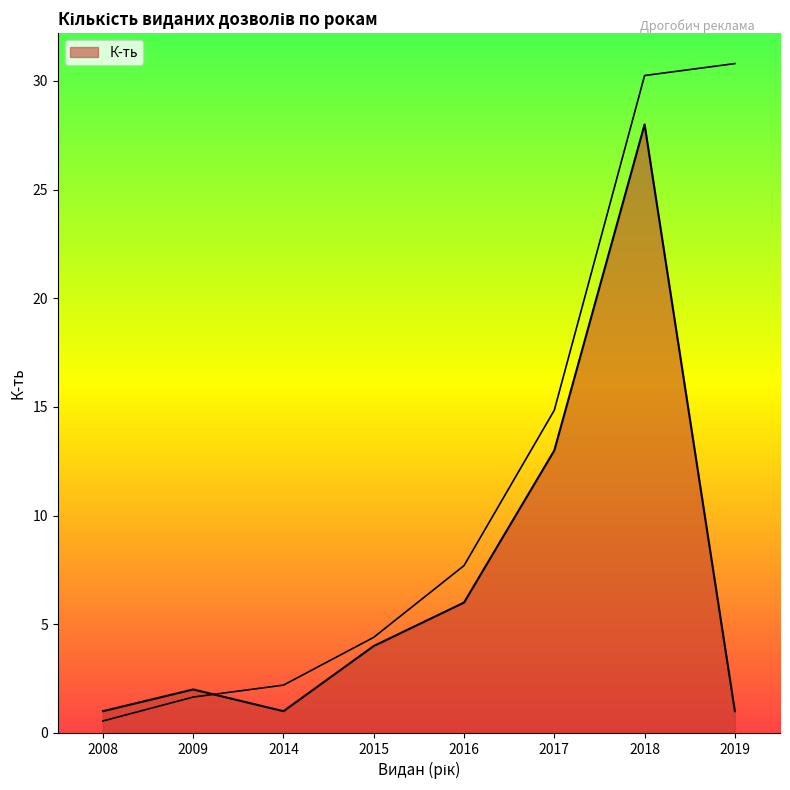

True or false: the data shows 6 at 2016.

True